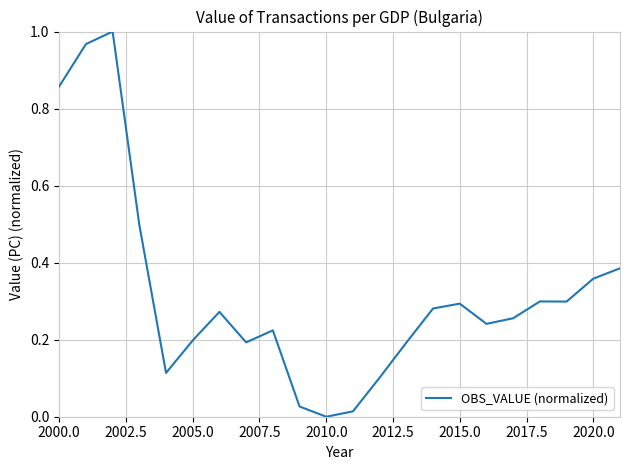

The chart shows a value of 0.4 at 2015.0. True or false?

False